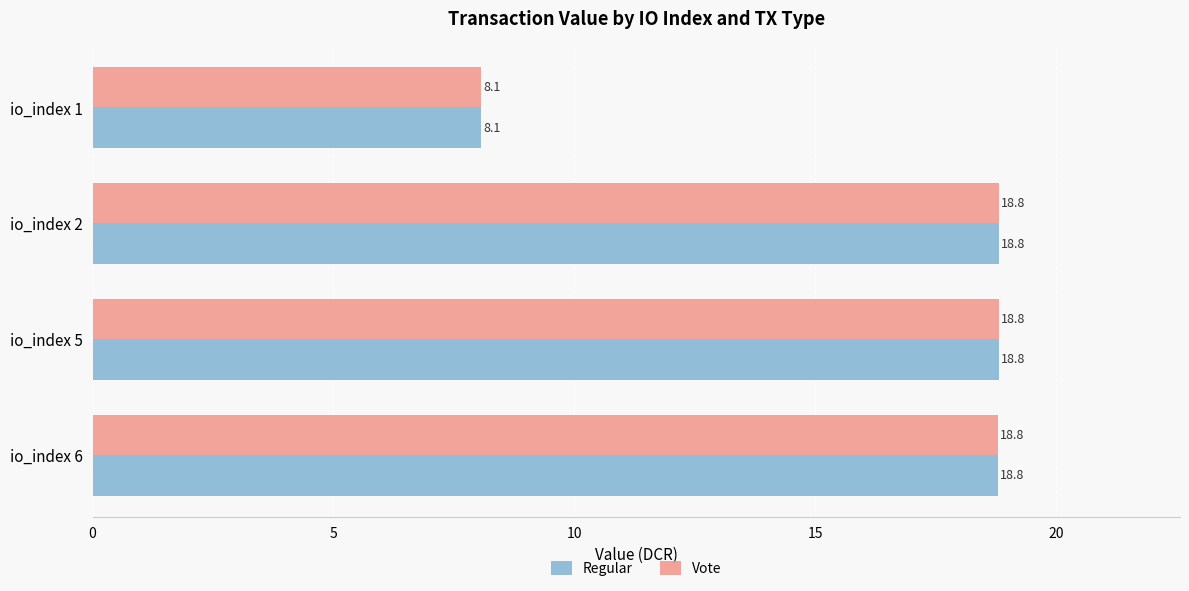

Which category has the lowest value across all series?

io_index 1